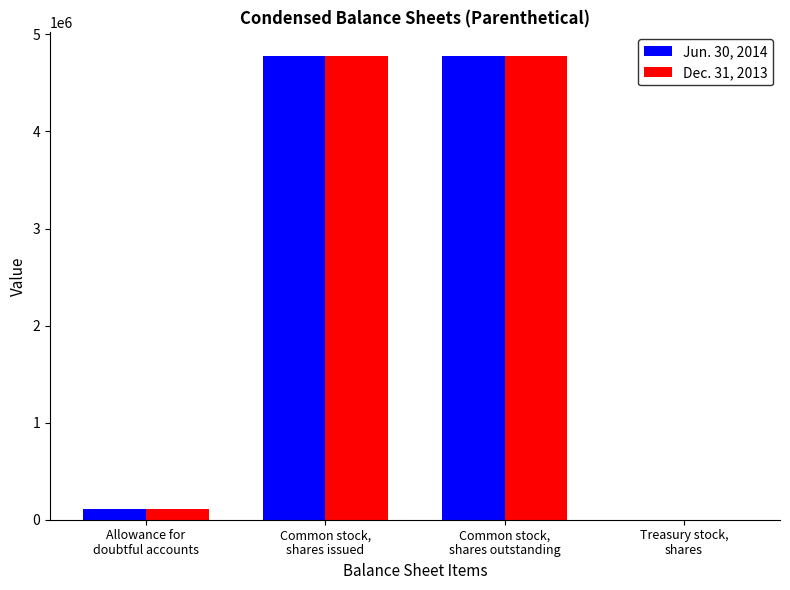

Which series has the largest range (max minus min)?

Jun. 30, 2014